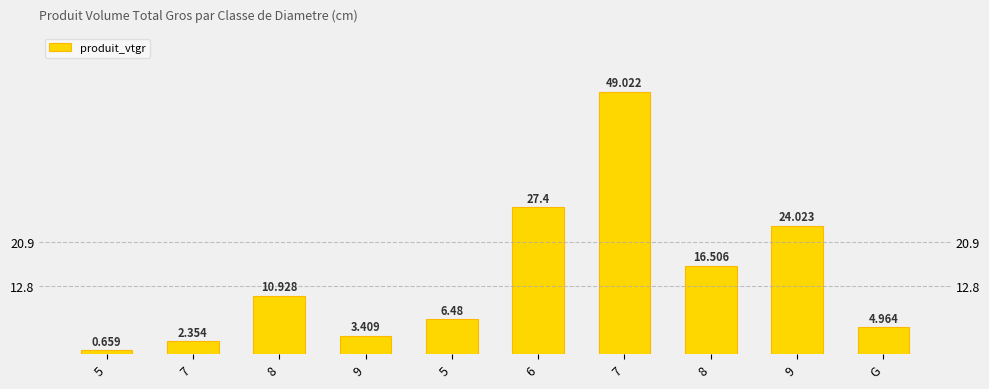

At which label does the data first exceed 10?

8